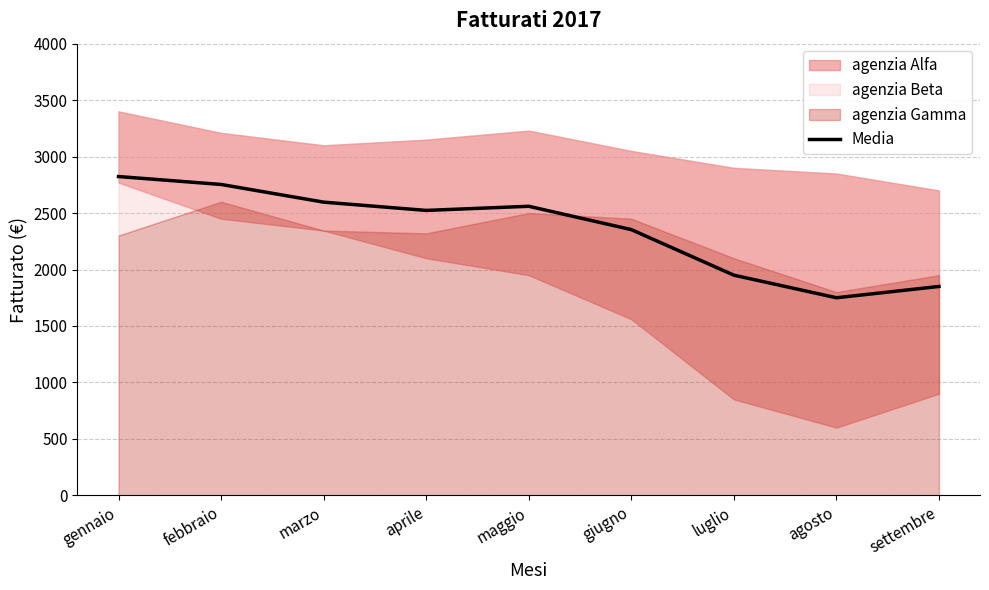

What is the lowest value of the Media series?

1750.0